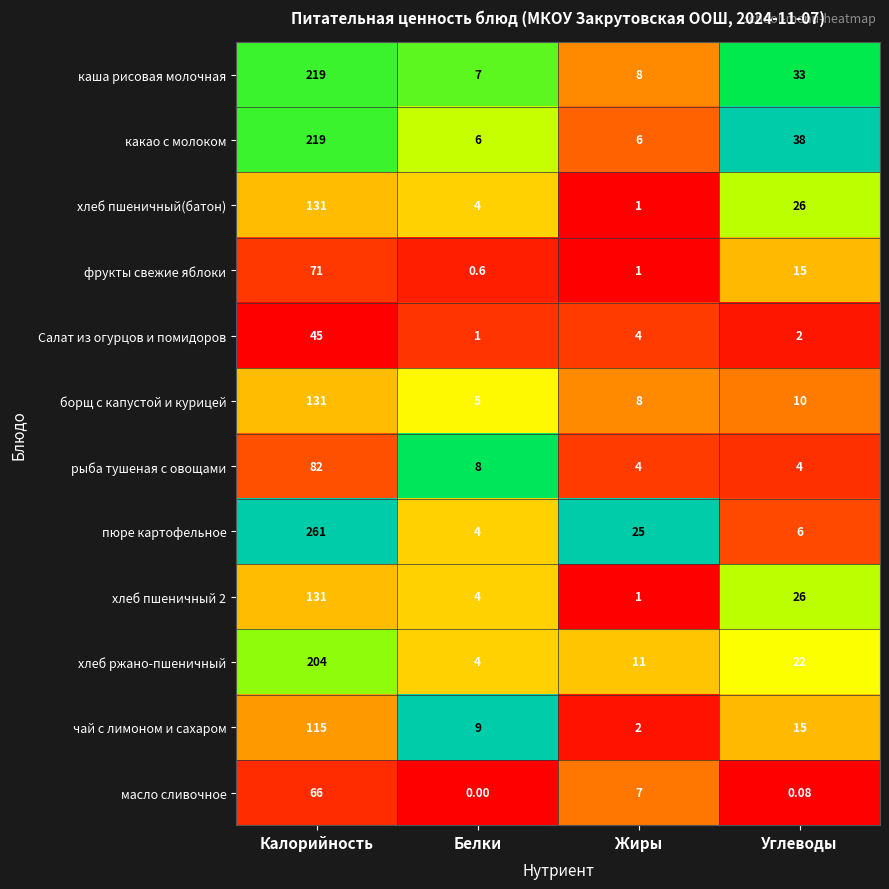

Rank the categories by хлеб ржано-пшеничный value from highest to lowest.

Калорийность, Углеводы, Жиры, Белки